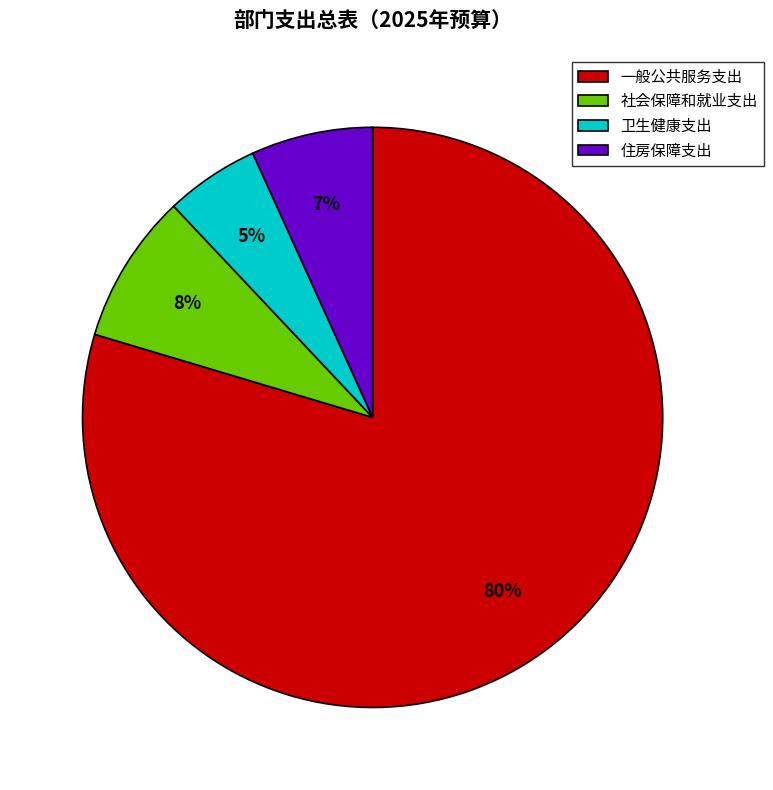

To the nearest percent, what is the average slice percentage?

25%